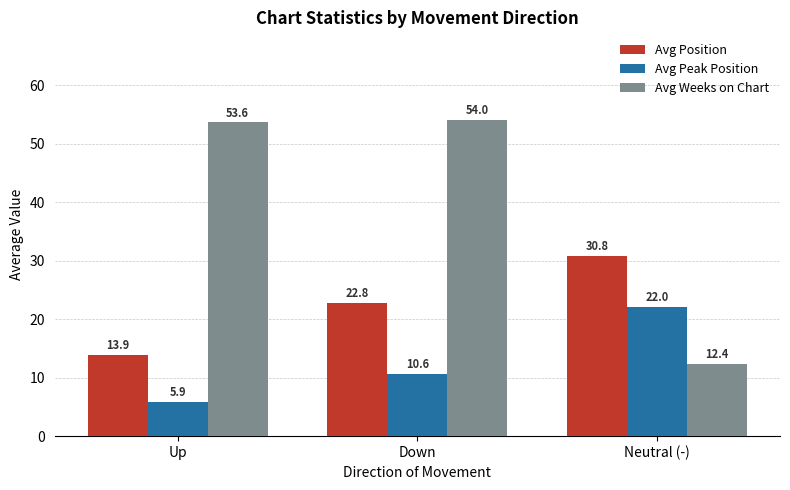

Reading left to right, extract all data points from this chart.

Avg Position: 13.9	22.8	30.8
Avg Peak Position: 5.9	10.6	22.0
Avg Weeks on Chart: 53.6	54.0	12.4